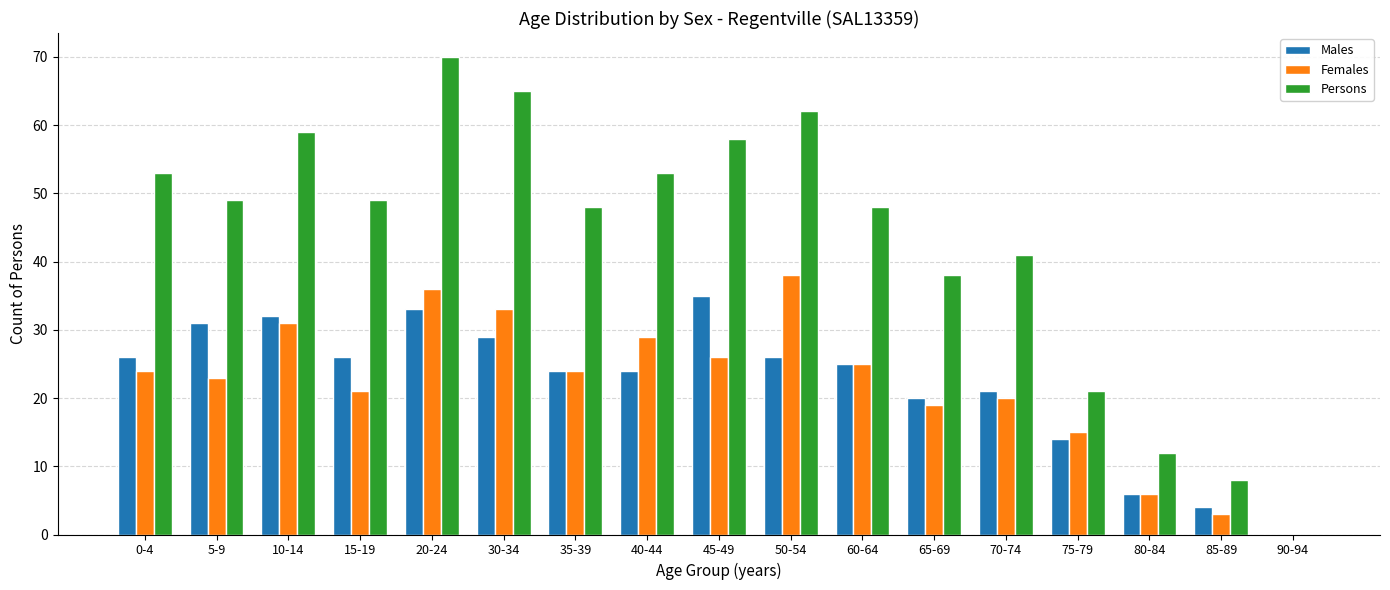

What is the total value across all series at 45-49?

119